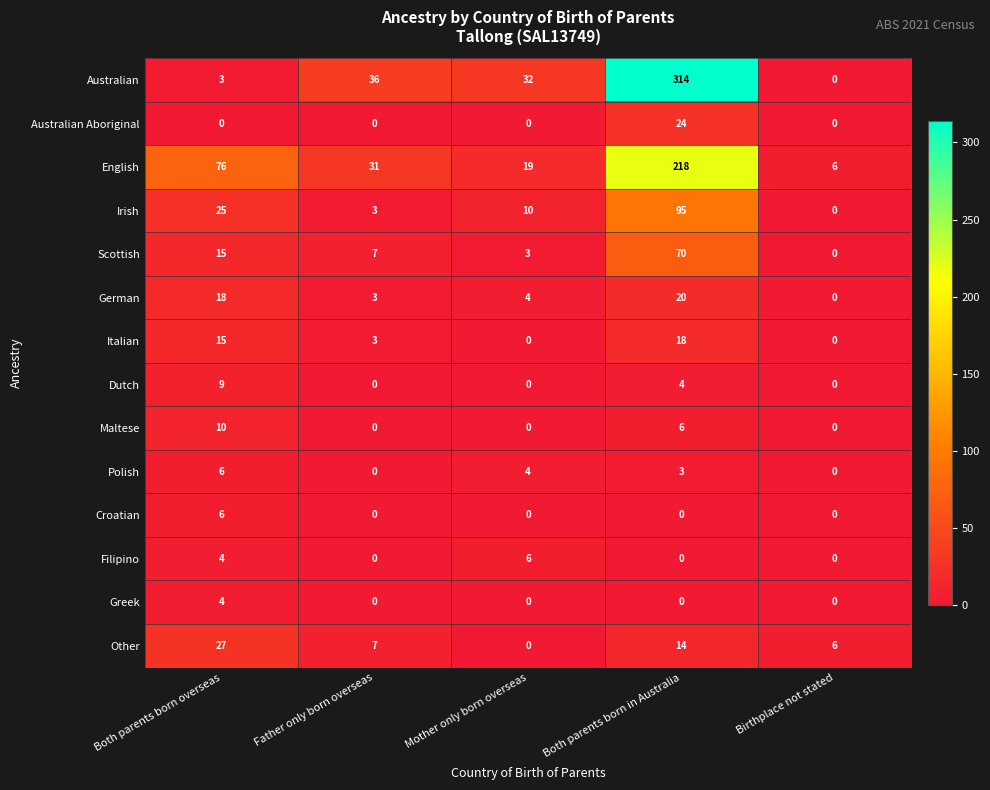

Is it true that Scottish equals 3 at Mother only born overseas?

True